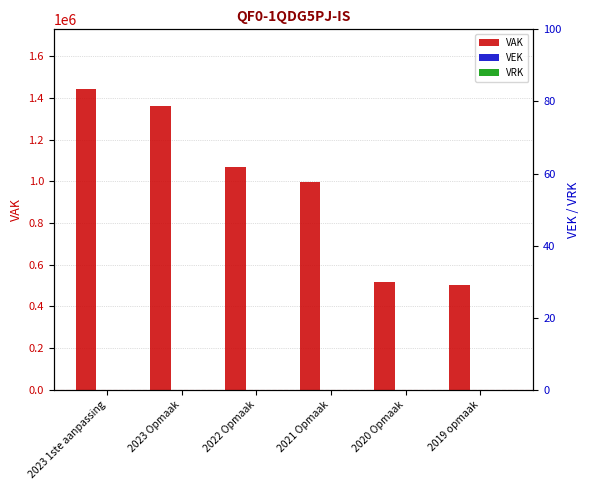

Reading left to right, transcribe all the data shown in this chart.

VAK: 1440320	1359587	1067512	998937	519264	504879
VEK: 0	0	0	0	0	0
VRK: 0	0	0	0	0	0